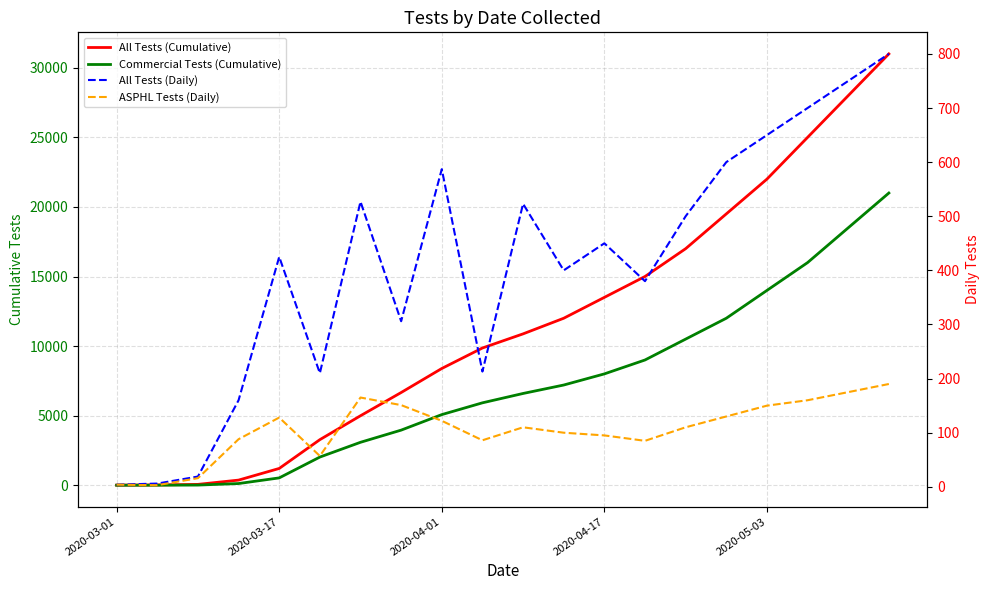

Which series has the largest total across all categories?

All Tests (Cumulative)